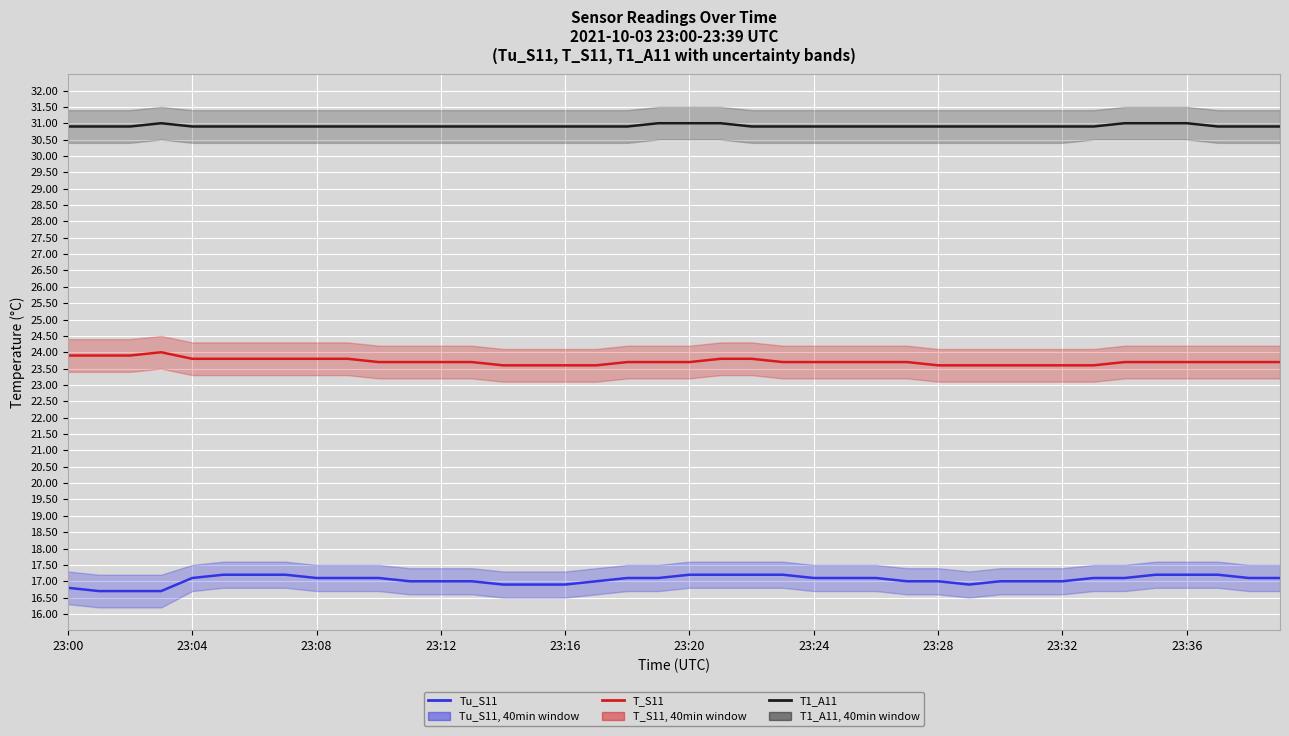

What are all the series names shown in the legend?

Tu_S11, T_S11, T1_A11